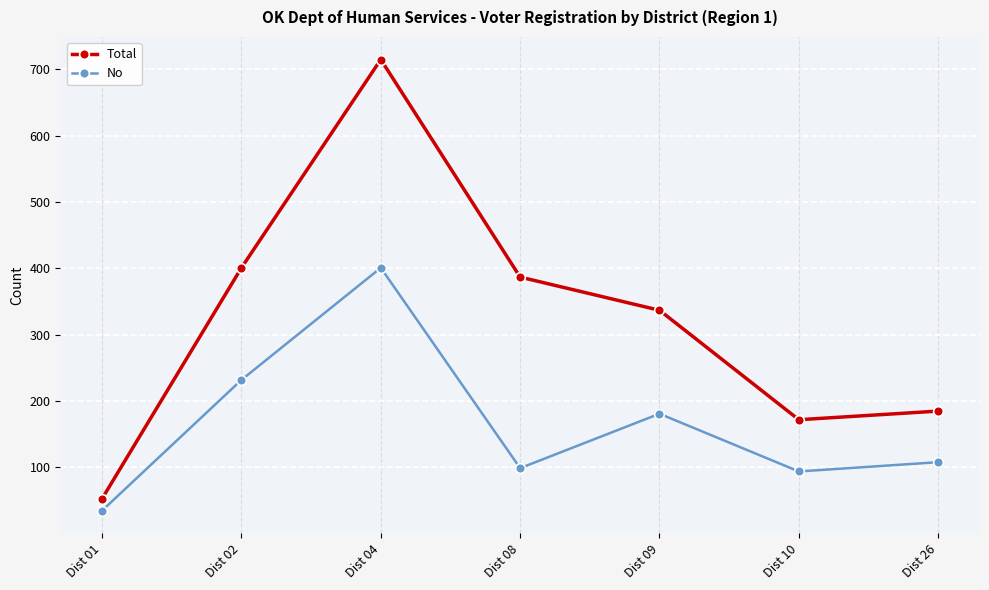

How many distinct data groups are displayed?

2